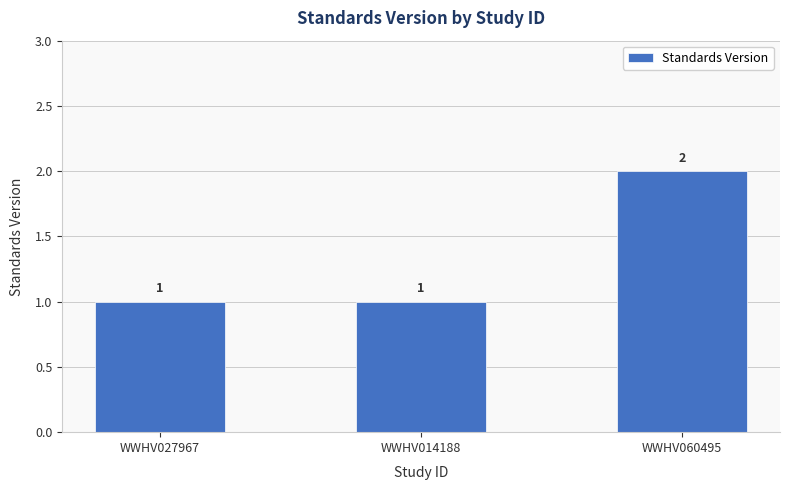

What is the label of the 3rd bar from the left?

WWHV060495